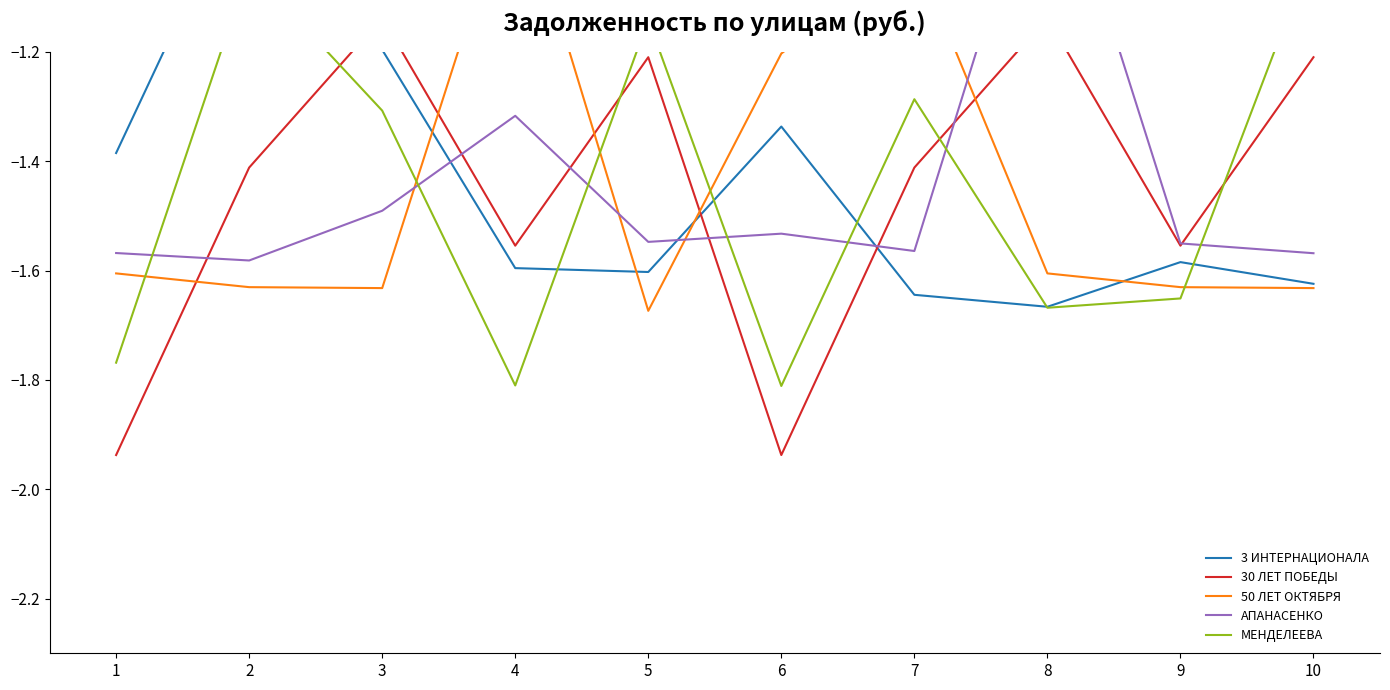

What is the lowest value of the 50 ЛЕТ ОКТЯБРЯ series?

-1.7